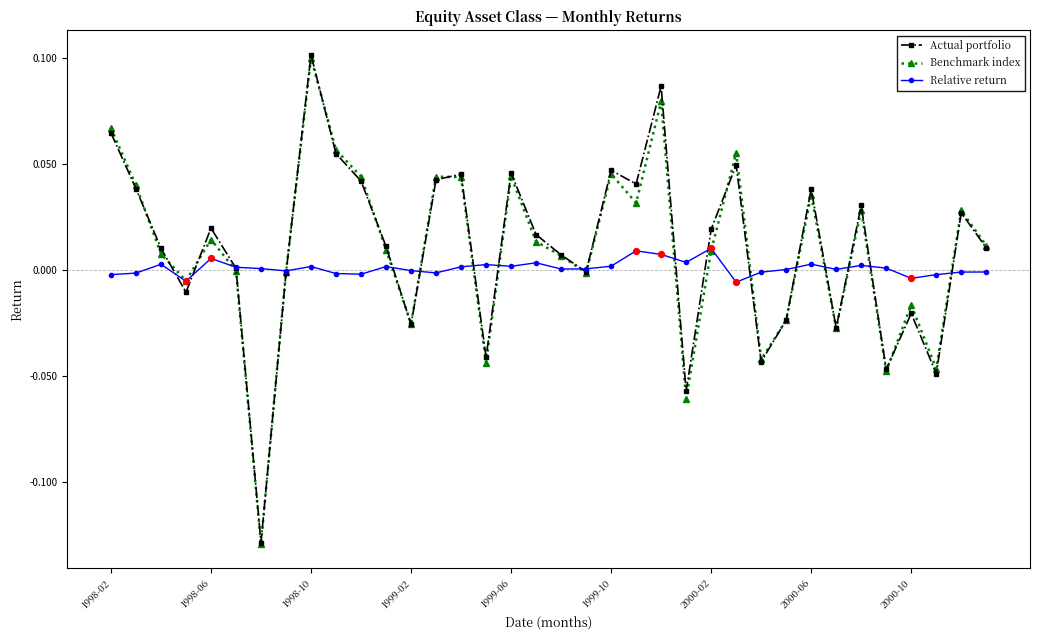

Which series has the widest spread of values?

Actual portfolio